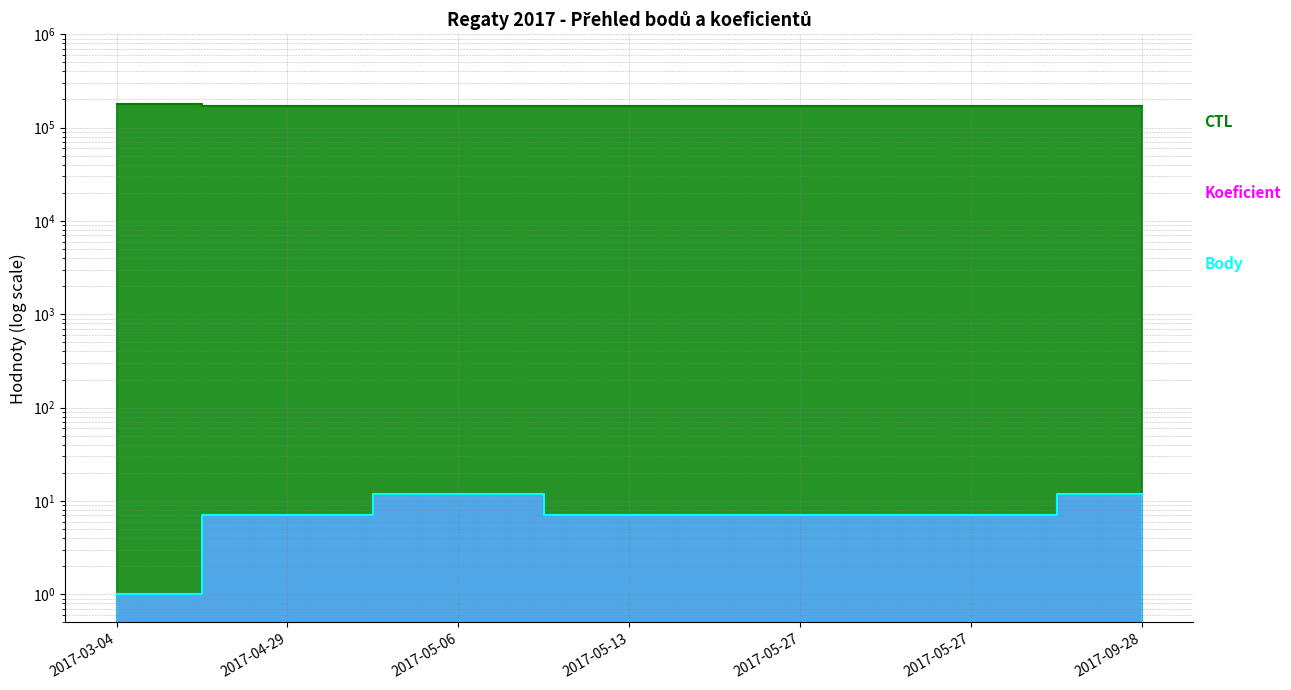

True or false: Koeficient has more than 2 interior local peaks.

False